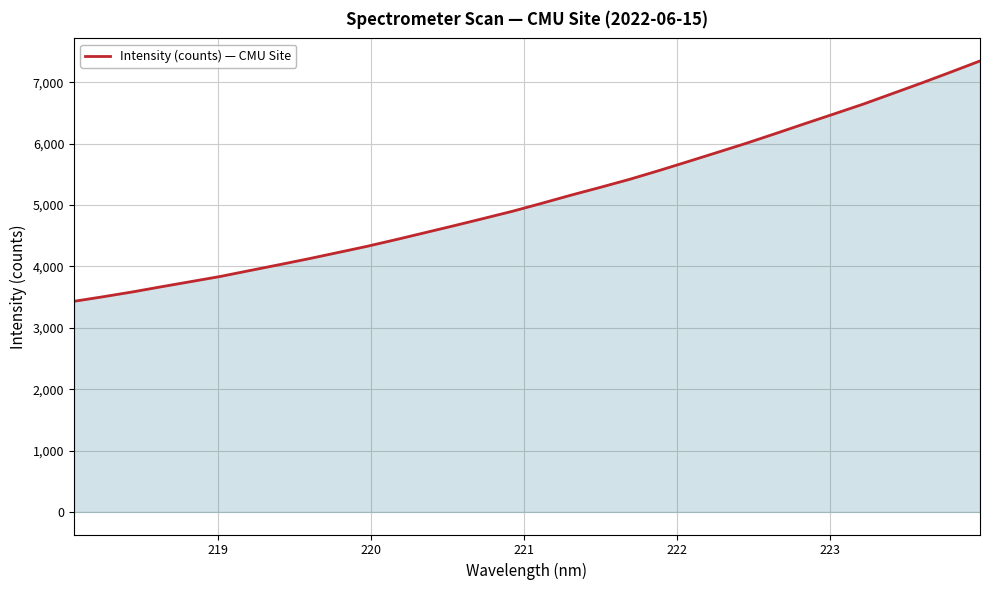

What is the maximum value shown in the chart?

7346.6